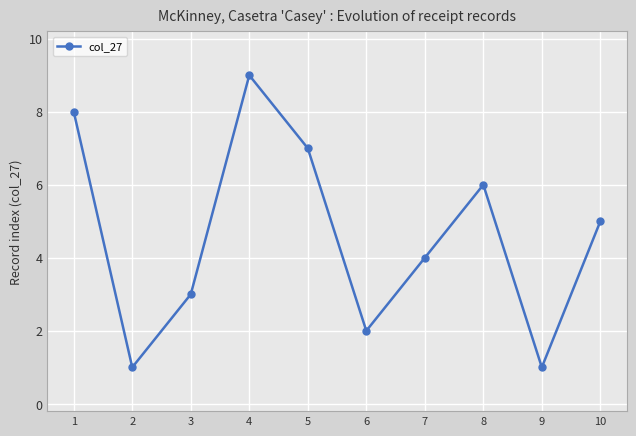

How many points are lower than both their immediate neighbors (excluding endpoints)?

3